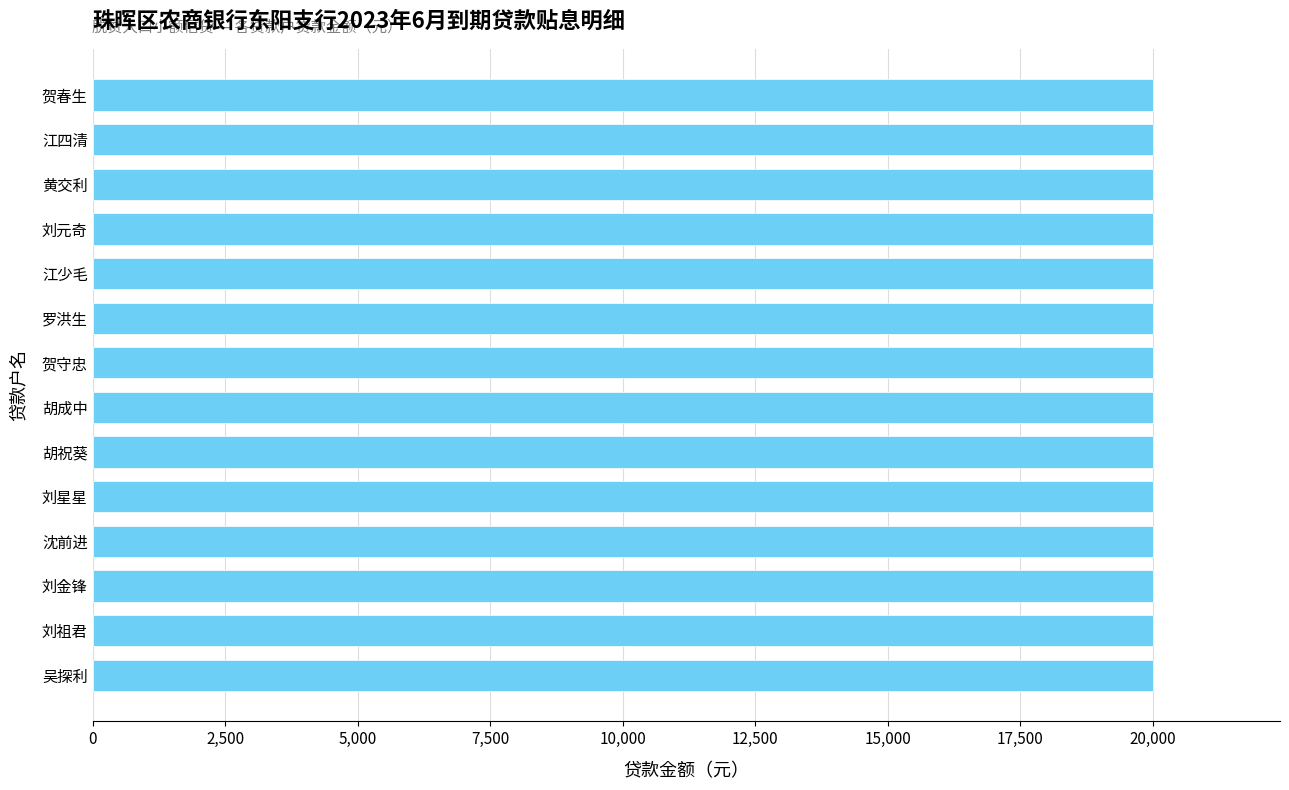

What is the sum of all 申请贴息金额 values?

10475.1